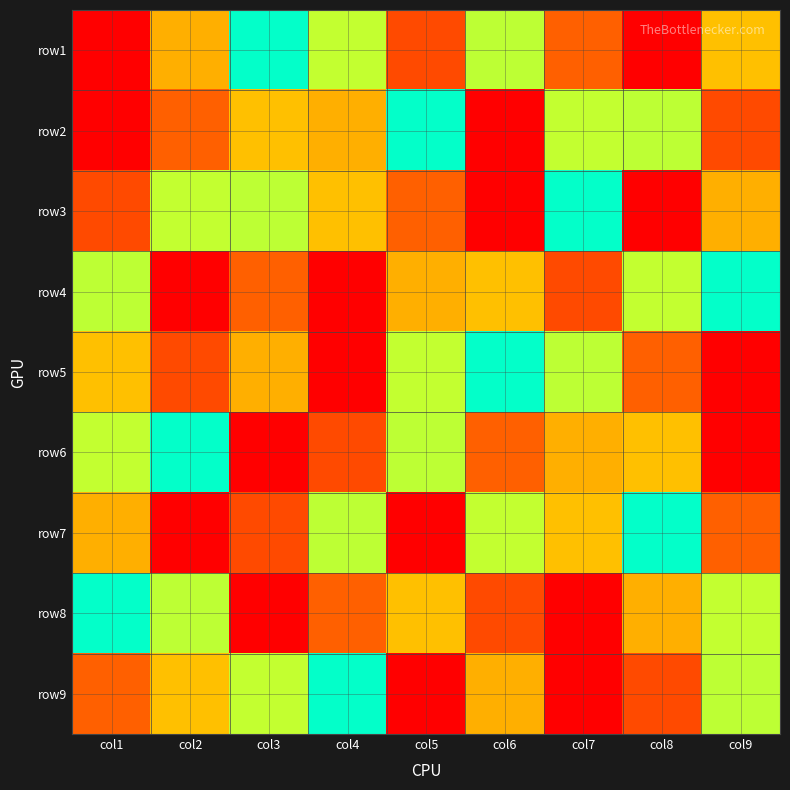

Reading left to right, transcribe all the data shown in this chart.

row1: col1=1	col2=7	col3=5	col4=6	col5=8	col6=4	col7=2	col8=9	col9=3
row2: col1=9	col2=2	col3=3	col4=7	col5=5	col6=1	col7=6	col8=4	col9=8
row3: col1=8	col2=6	col3=4	col4=3	col5=2	col6=9	col7=5	col8=1	col9=7
row4: col1=4	col2=1	col3=2	col4=9	col5=7	col6=3	col7=8	col8=6	col9=5
row5: col1=3	col2=8	col3=7	col4=1	col5=6	col6=5	col7=4	col8=2	col9=9
row6: col1=6	col2=5	col3=9	col4=8	col5=4	col6=2	col7=7	col8=3	col9=1
row7: col1=7	col2=9	col3=8	col4=4	col5=1	col6=6	col7=3	col8=5	col9=2
row8: col1=5	col2=4	col3=1	col4=2	col5=3	col6=8	col7=9	col8=7	col9=6
row9: col1=2	col2=3	col3=6	col4=5	col5=9	col6=7	col7=1	col8=8	col9=4